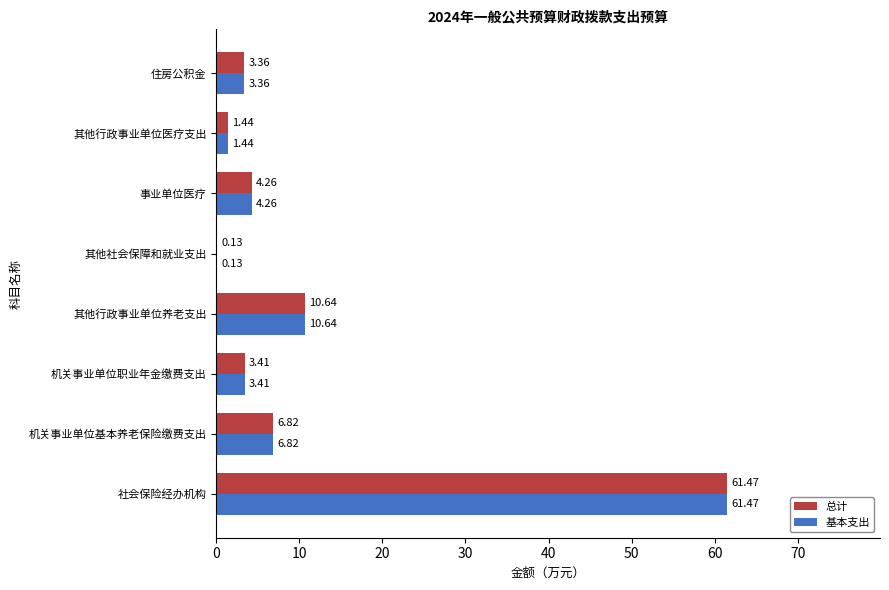

How many categories are shown in the chart?

8